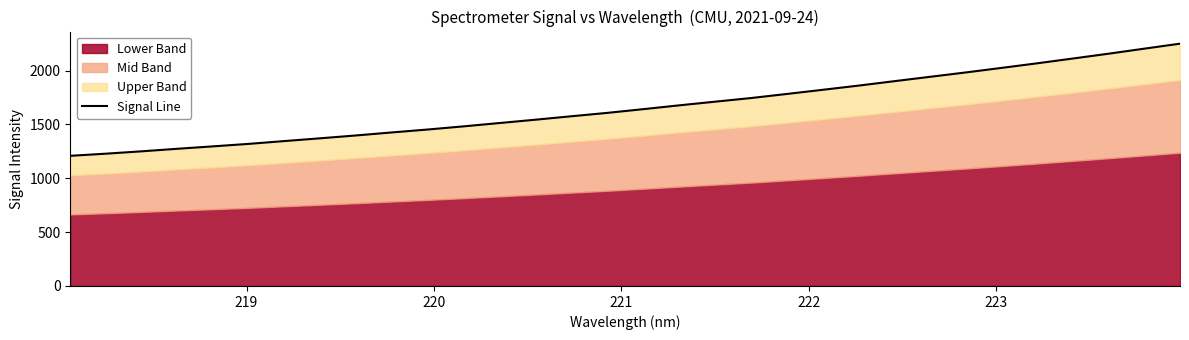

Does the chart display data point markers on the line(s)?

No